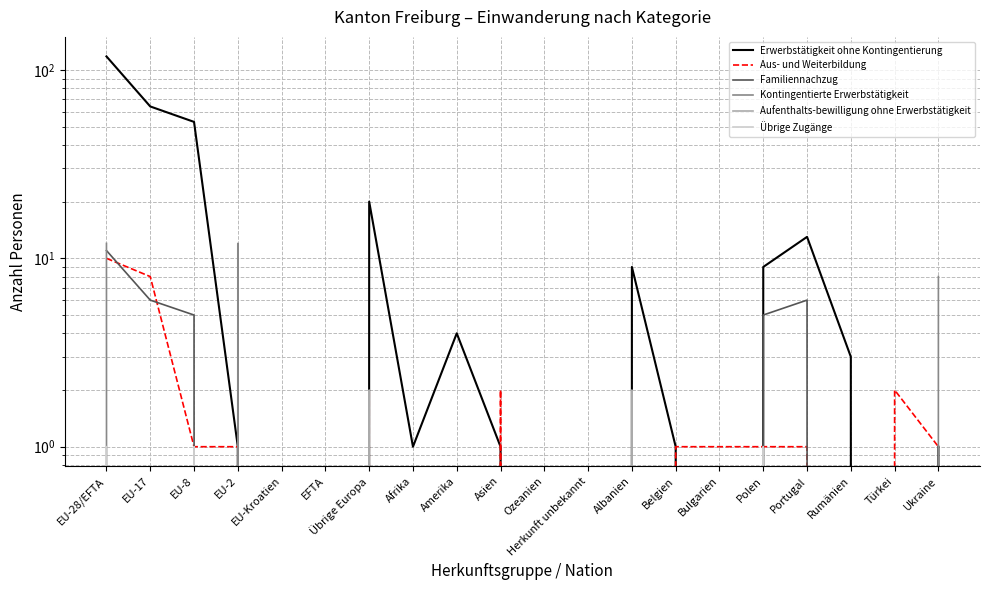

Which series has the largest total across all categories?

Erwerbstätigkeit ohne Kontingentierung